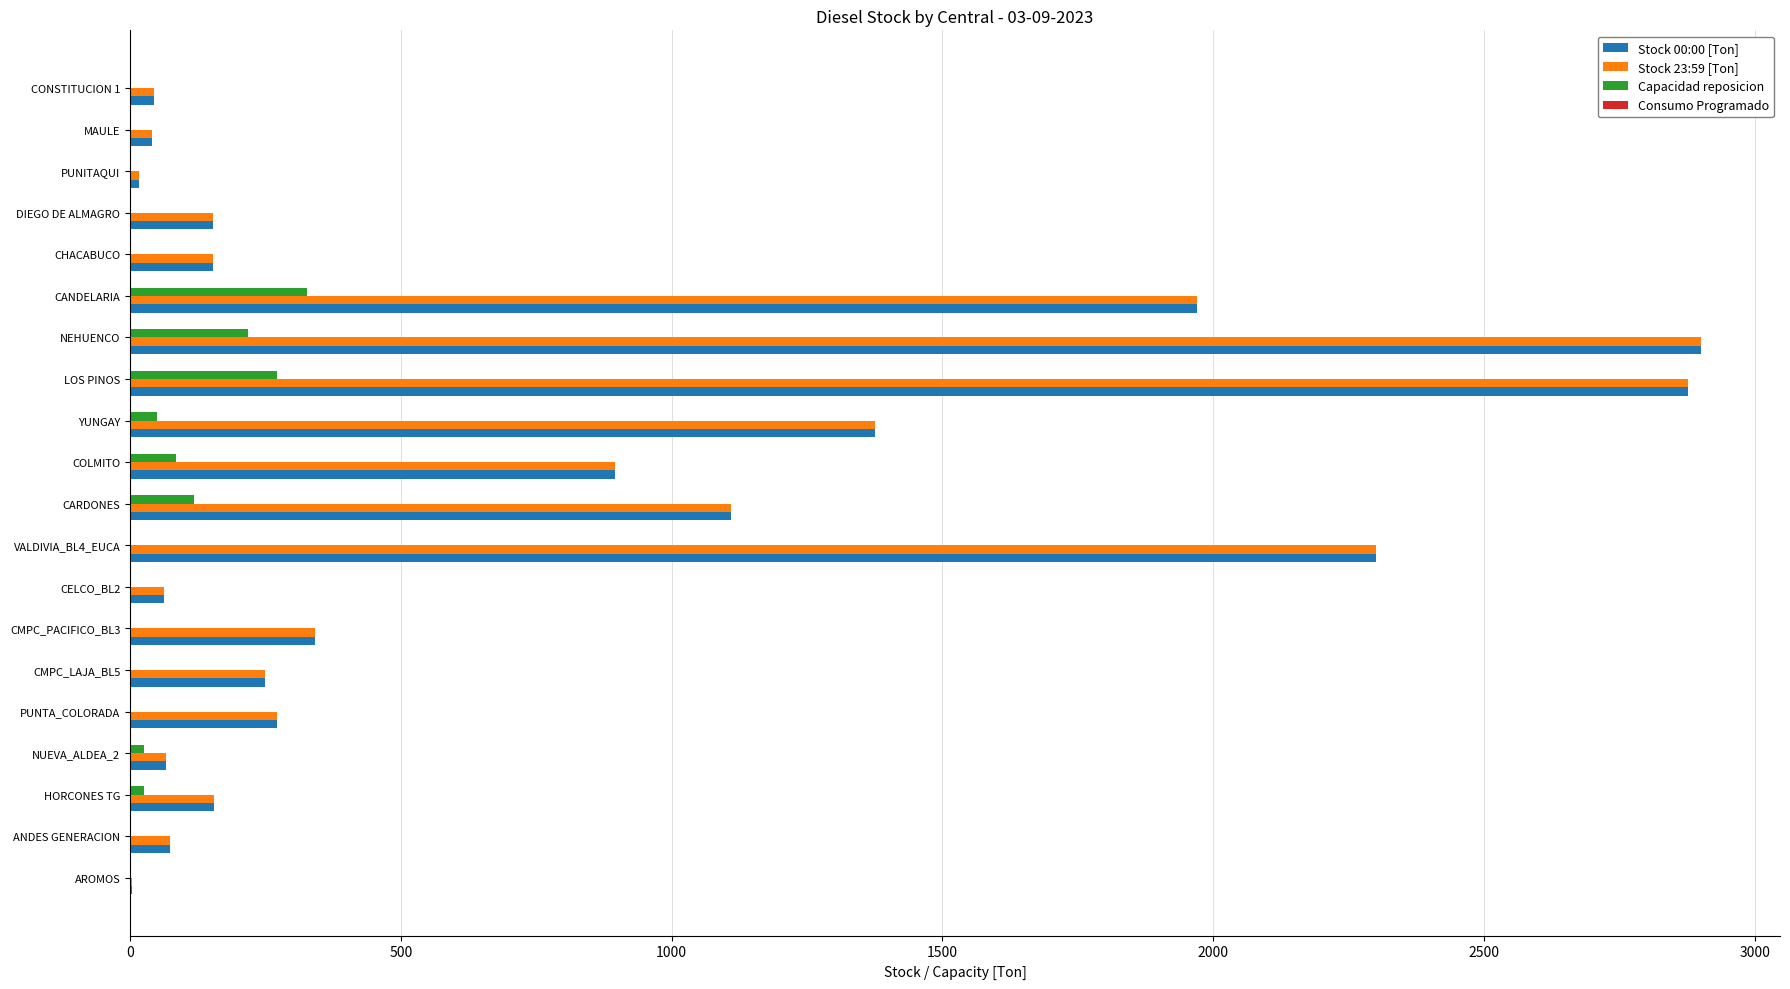

What is the greatest value displayed?

2901.8